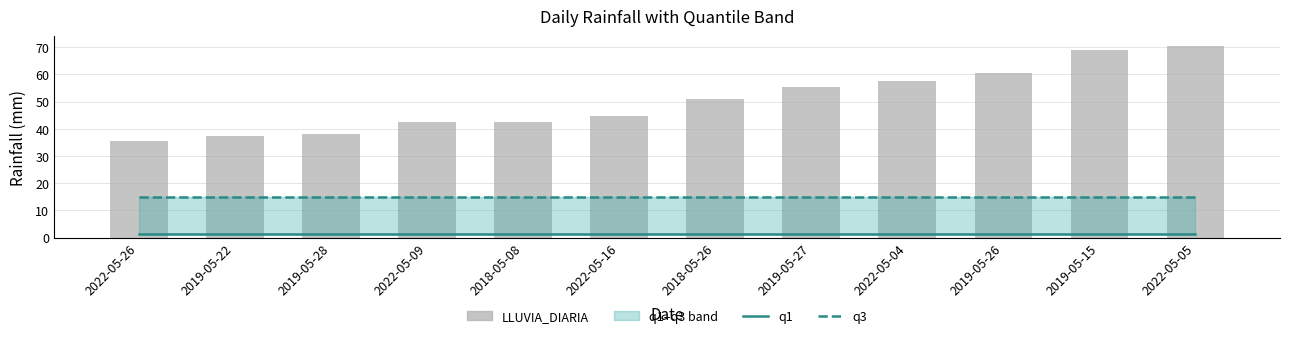

Which has a higher value, 2019-05-28 or 2019-05-22?

2019-05-28